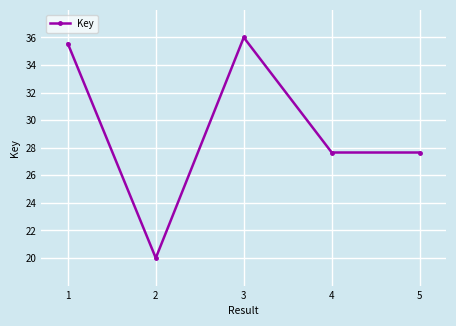

What is the difference between the second highest and second lowest values?

7.9